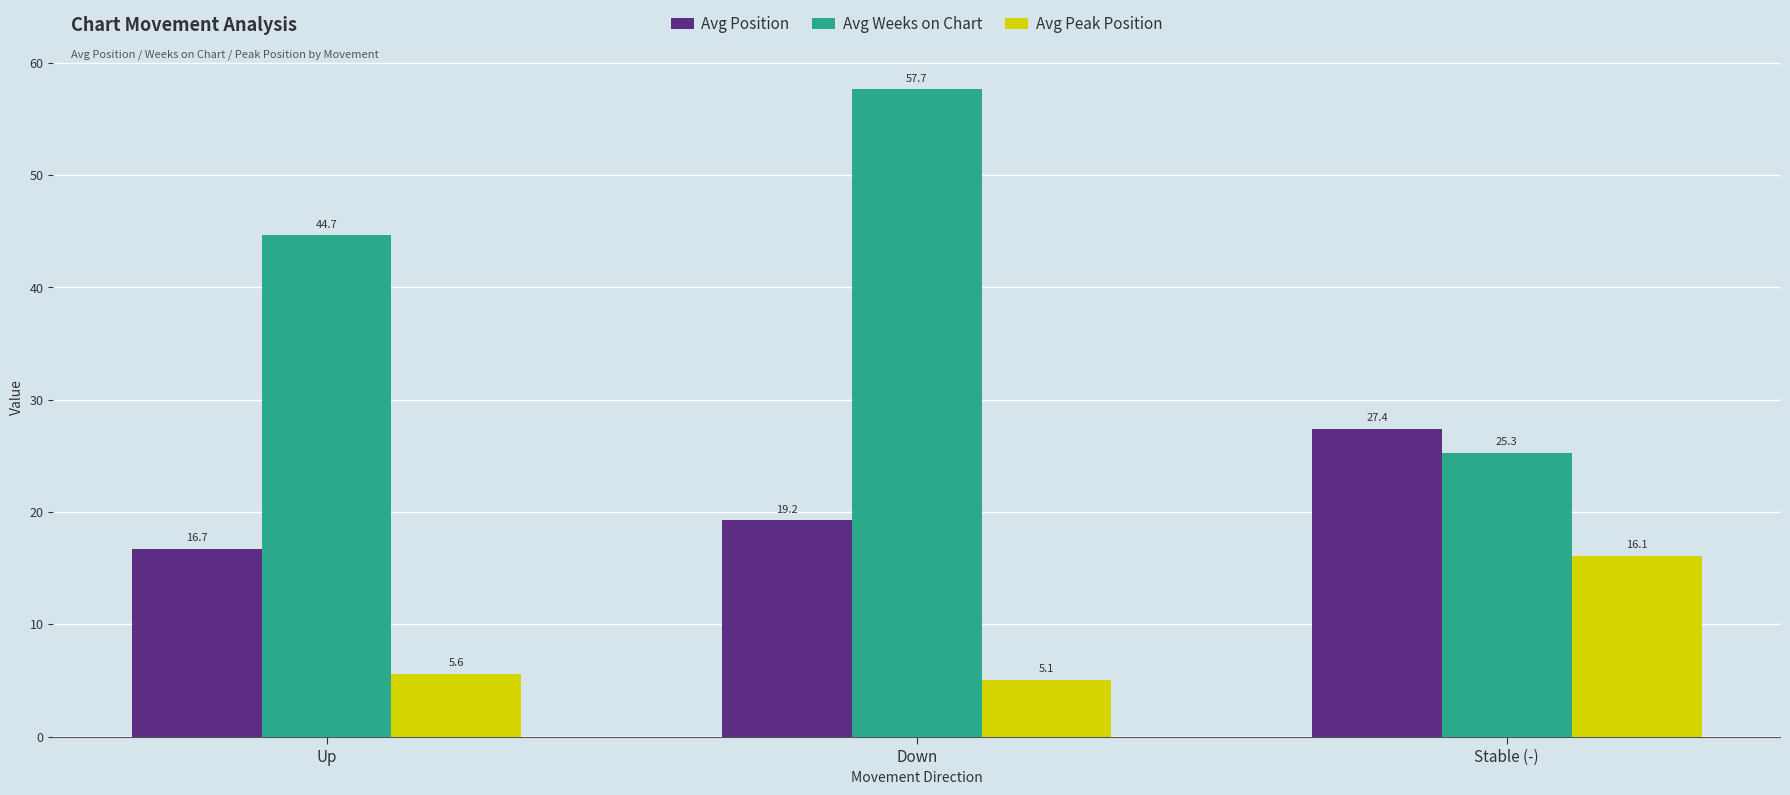

Which series has the widest spread of values?

Avg Weeks on Chart